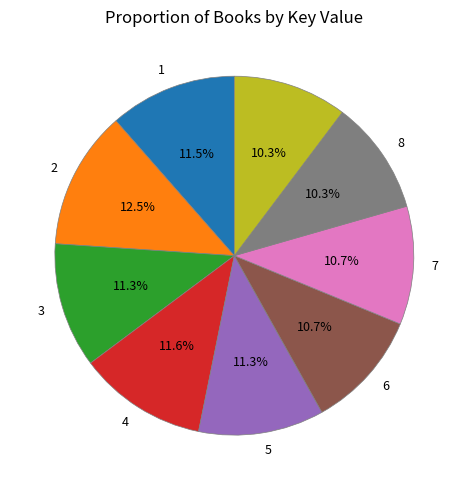

Is there any slice that represents more than half of the pie?

No